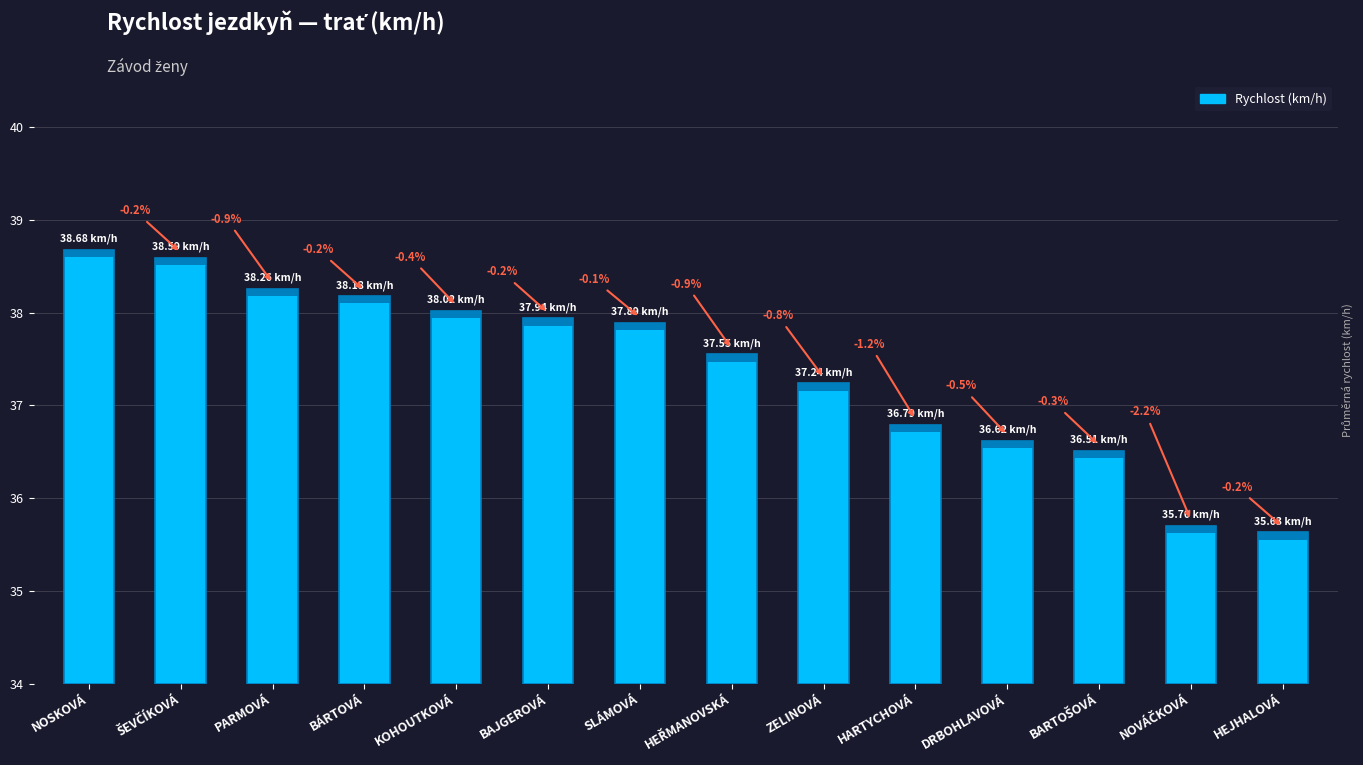

Is it true that the value at HEJHALOVÁ is 1.1?

False